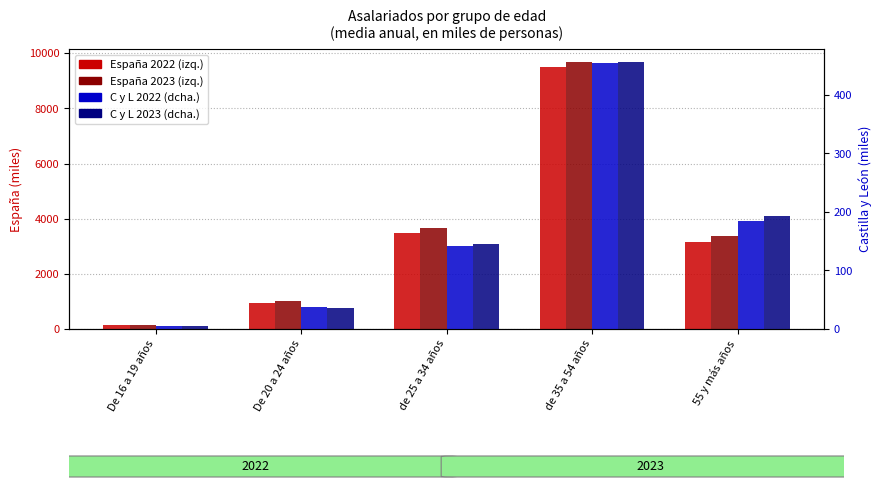

Rank the categories by España 2023 value from lowest to highest.

De 16 a 19 años, De 20 a 24 años, 55 y más años, de 25 a 34 años, de 35 a 54 años